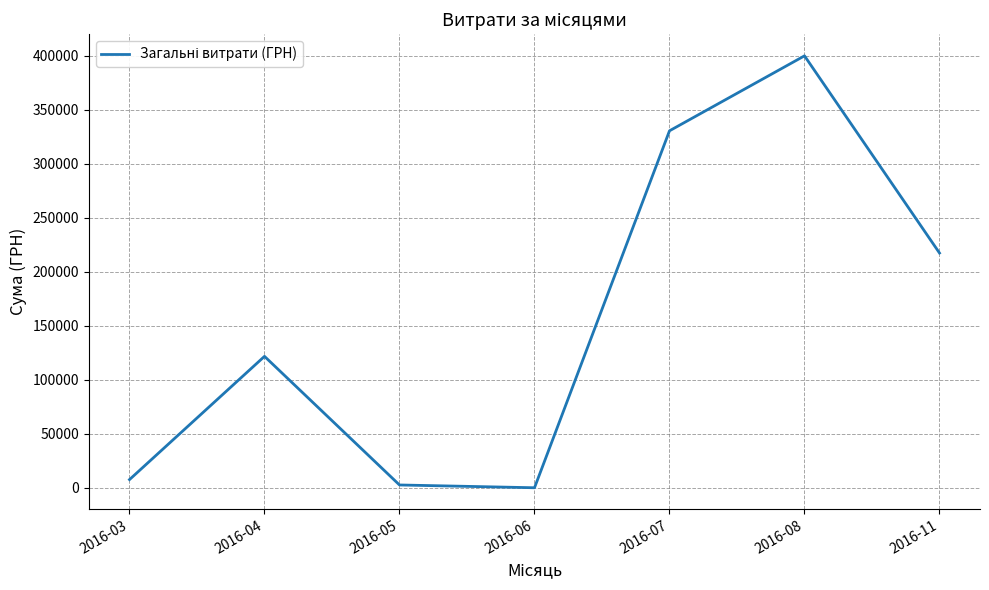

What is the difference between the values at 2016-03 and 2016-05?

4976.9